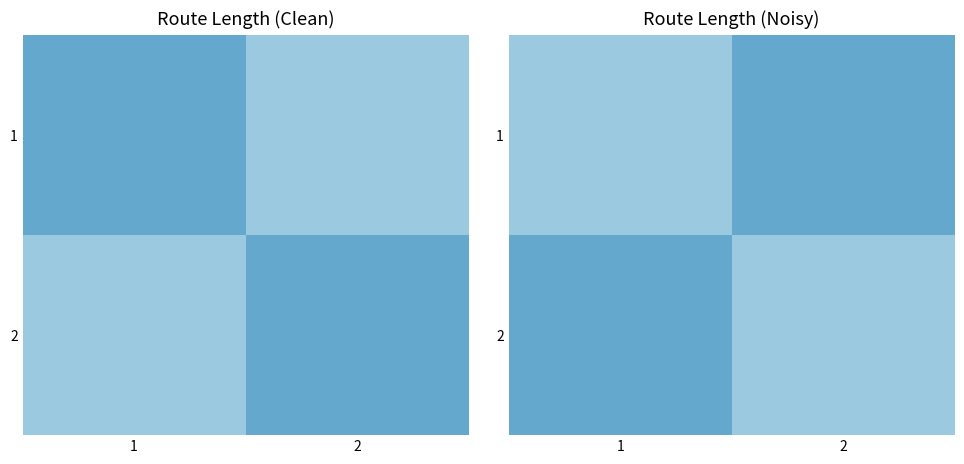

Which label corresponds to the largest value in the chart?

1